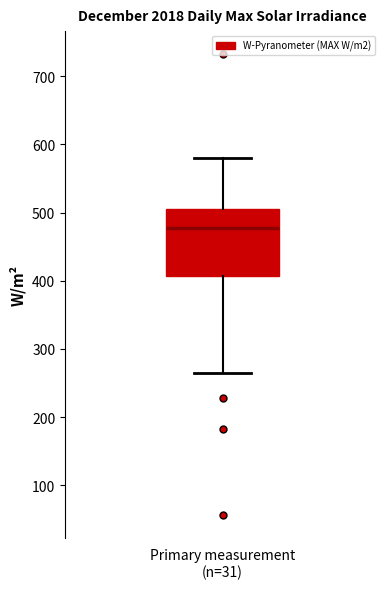

Transcribe this box plot: give where the median line is, the range the box spans, and where the two whiskers end, as read against the y-axis. The values are not printed on the chart, so give them approximately, as read against the axis.

median 480, box 410 to 500, whiskers 260 to 580